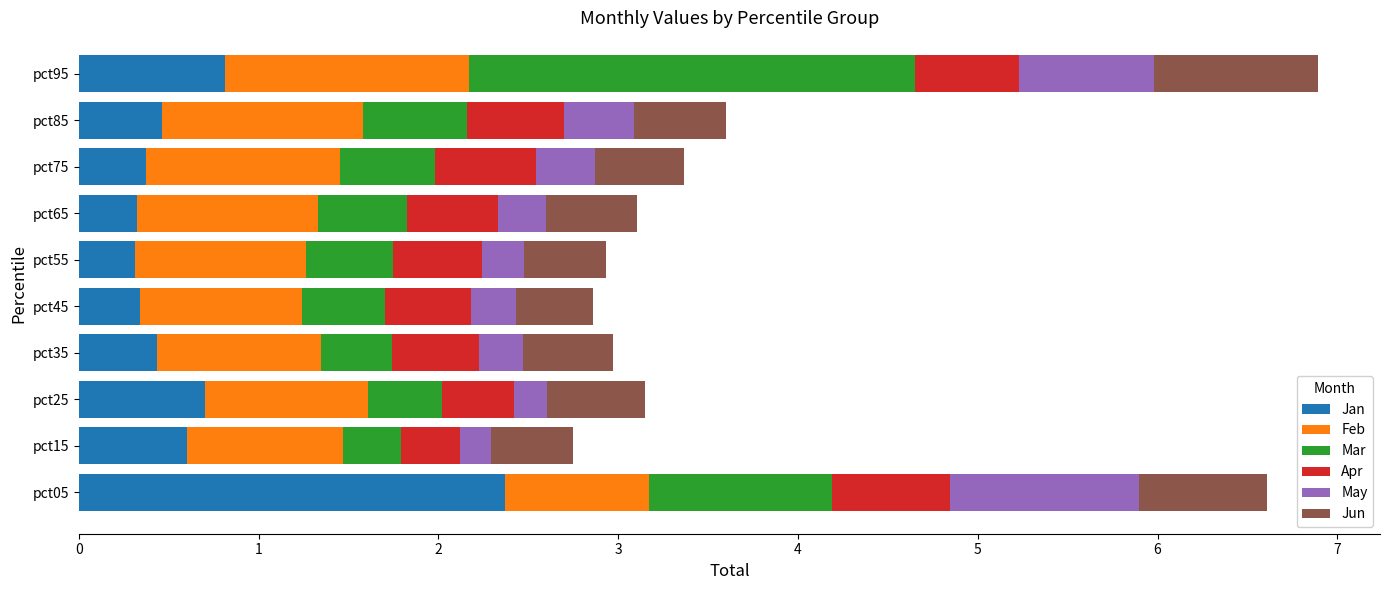

What is the total value across all series at pct25?

3.1